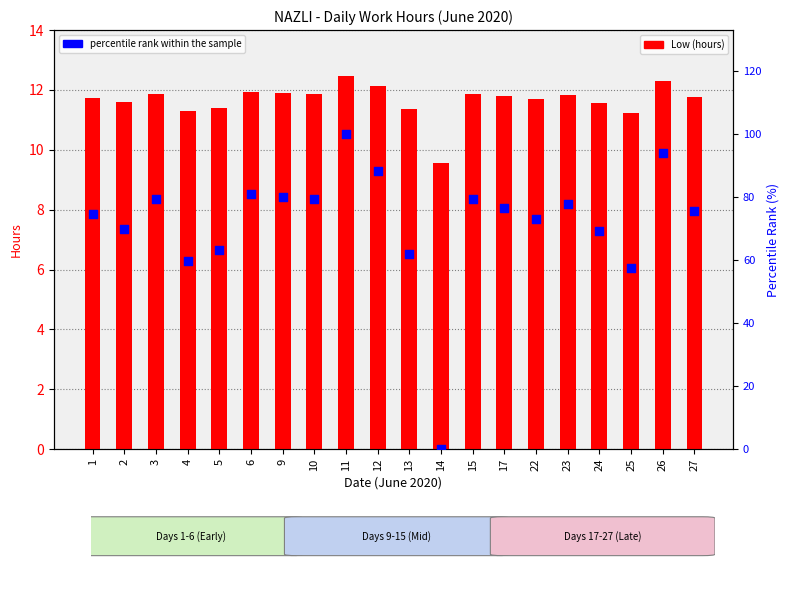

Which series reaches the minimum Y coordinate?

percentile rank within the sample